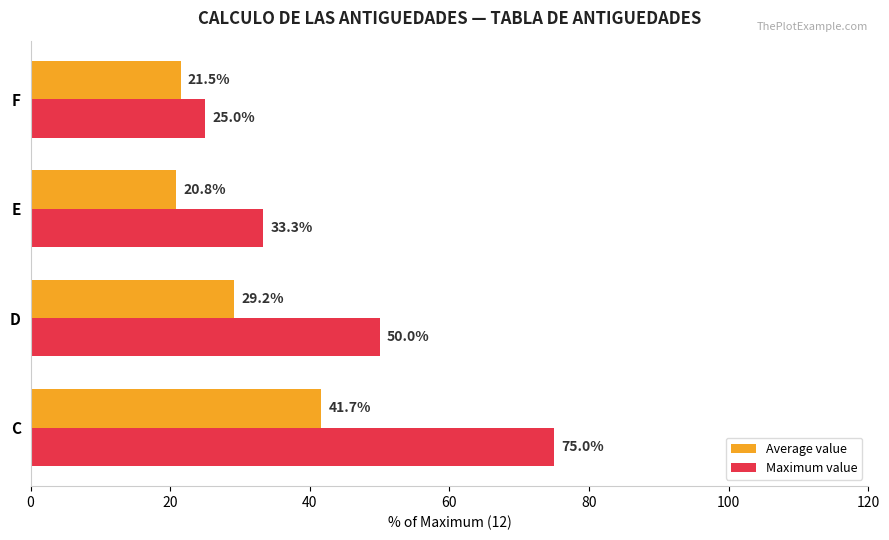

Which category has the lowest value in the Maximum value series?

F